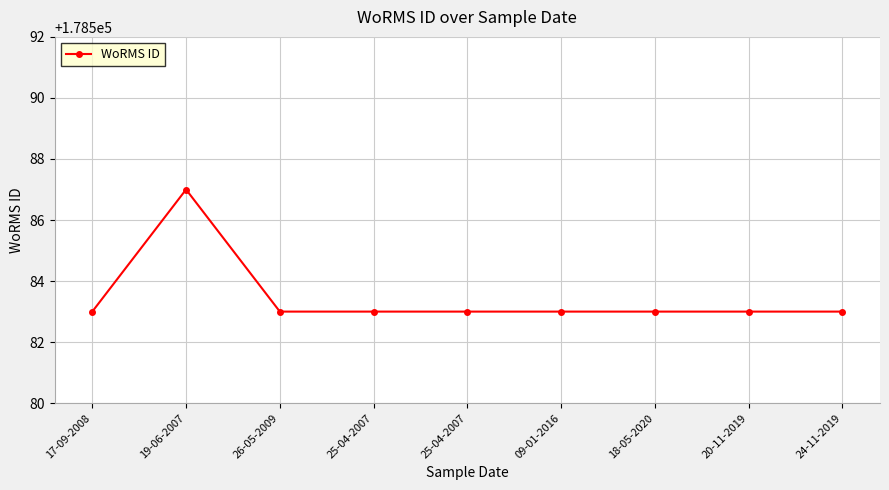

Read the value at 24-11-2019.

178583